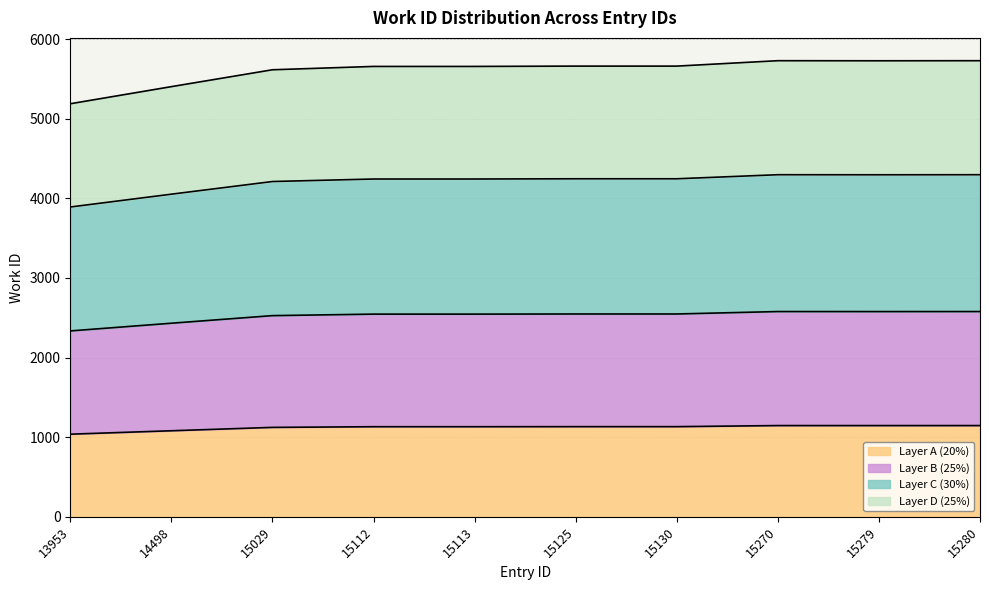

True or false: the data has more than 2 interior local peaks.

False